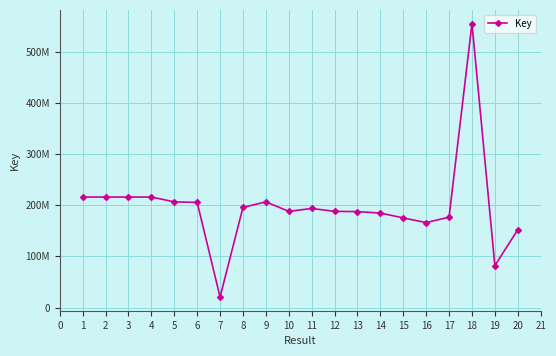

What value does the data have at 3, to the nearest 50?

215972150